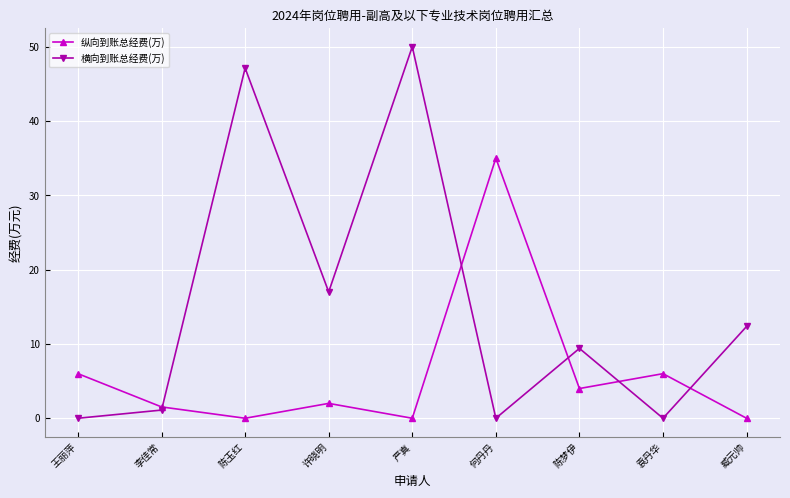

What are all the series names shown in the legend?

纵向到账总经费(万), 横向到账总经费(万)